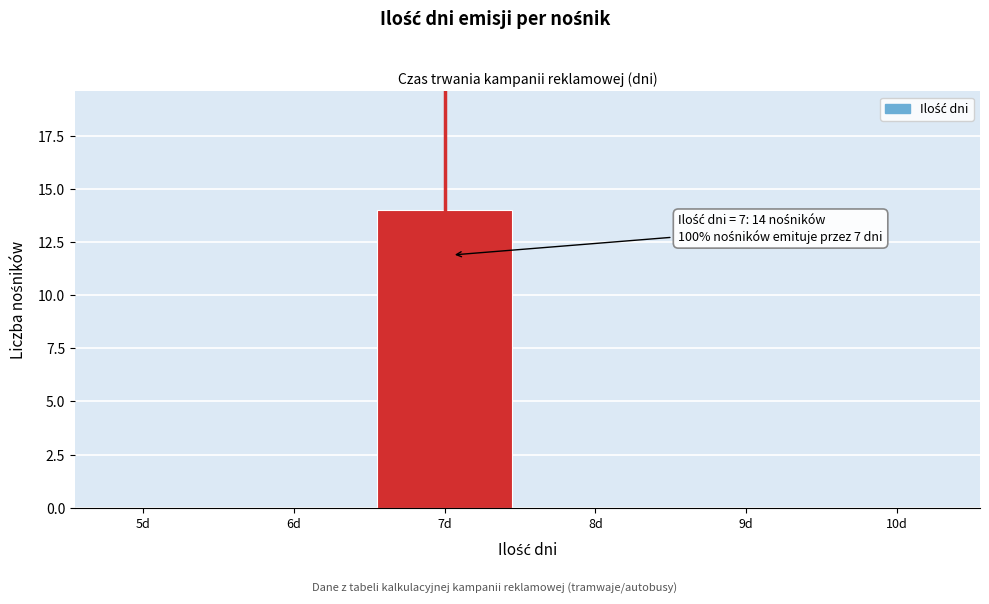

Reading right to left, what are all the values shown in this chart?

10d=0	9d=0	8d=0	7d=14	6d=0	5d=0